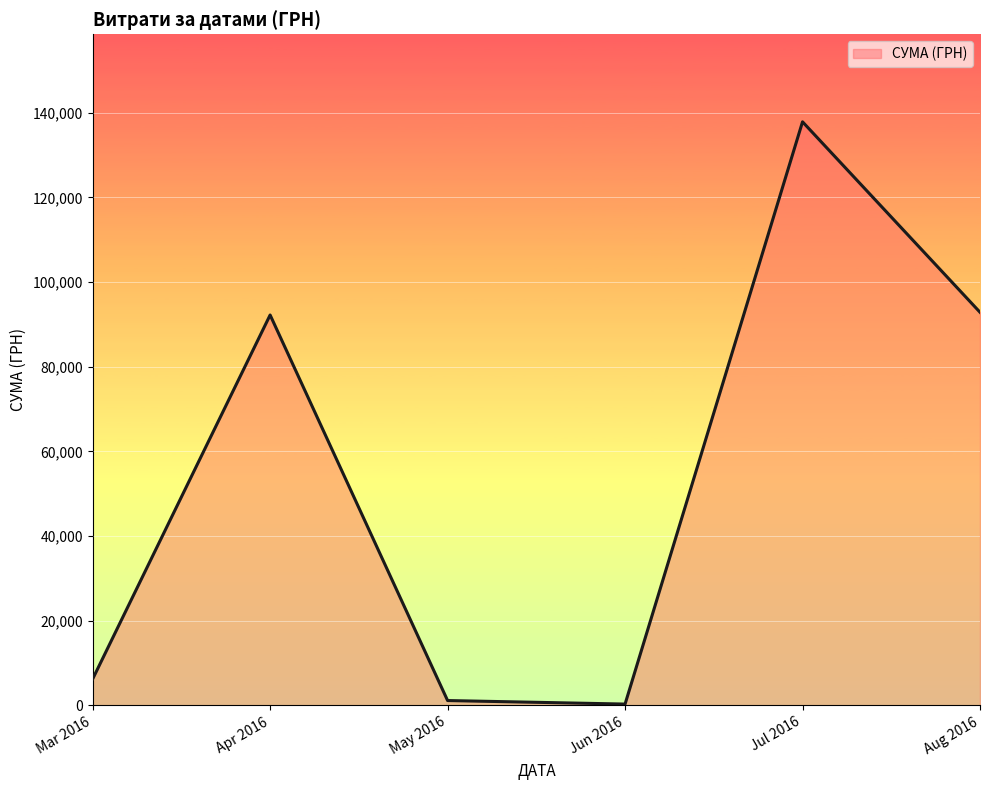

How many values are below 92212?

3